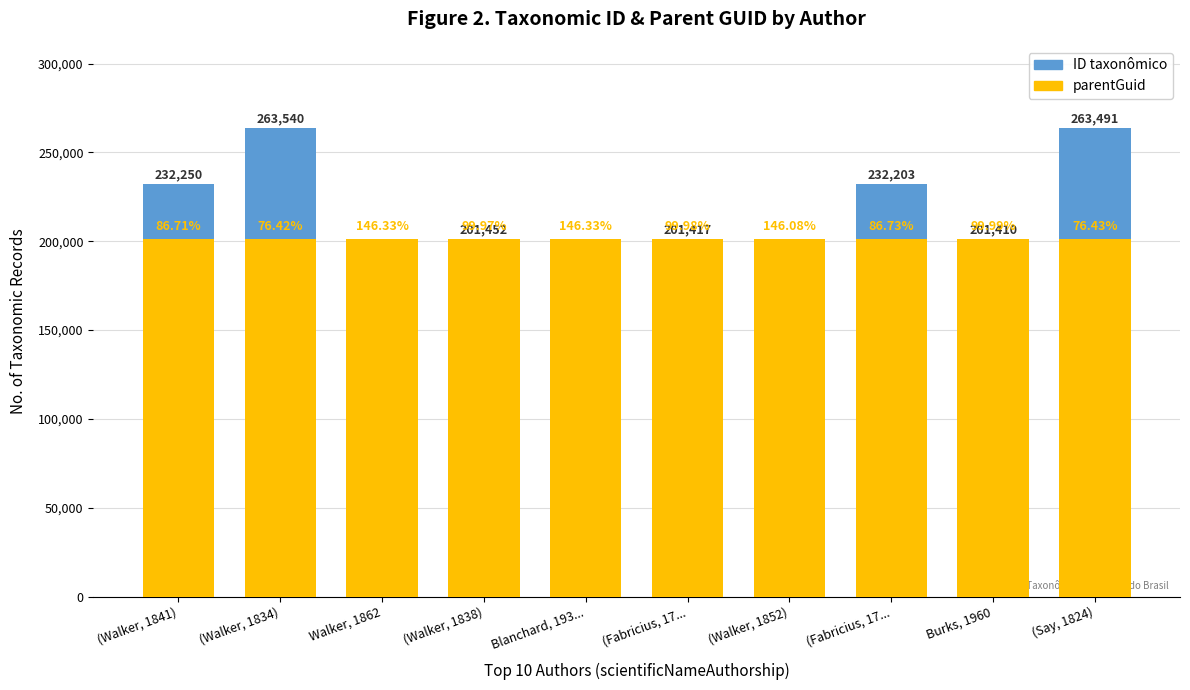

Where is parentGuid nearest to the value 201386?

(Walker, 1841)